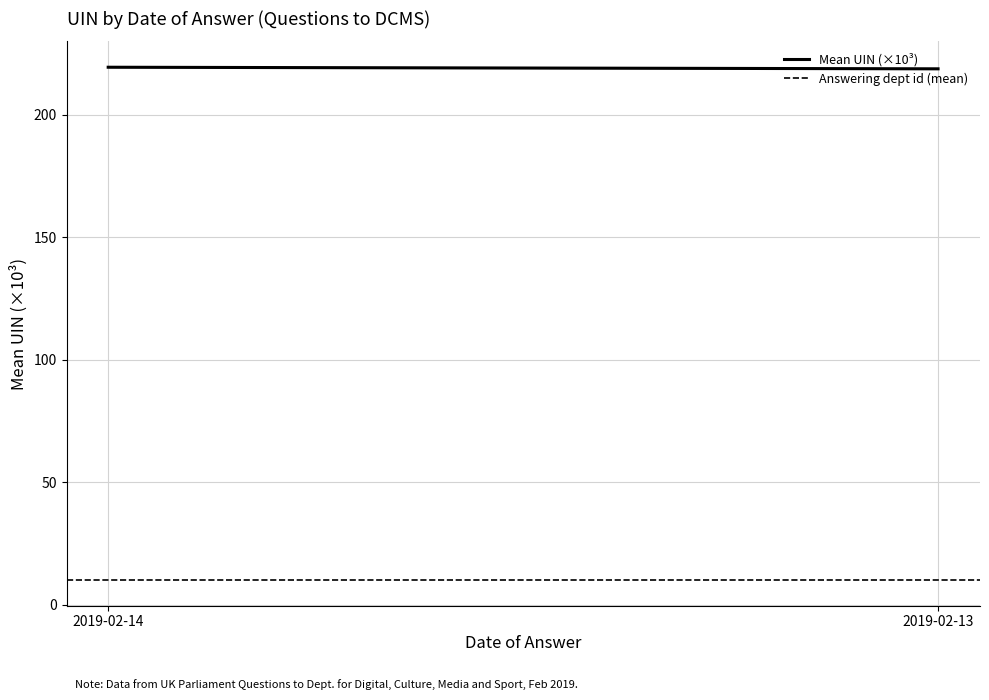

How many series are shown in this chart?

2